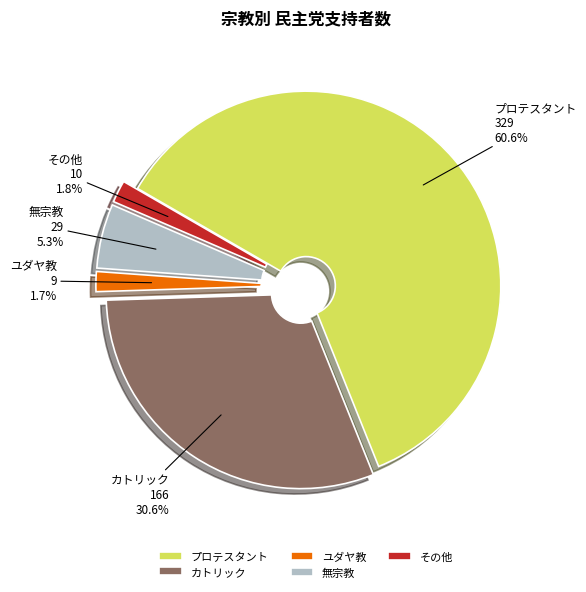

What is the largest slice in the pie chart?

プロテスタント